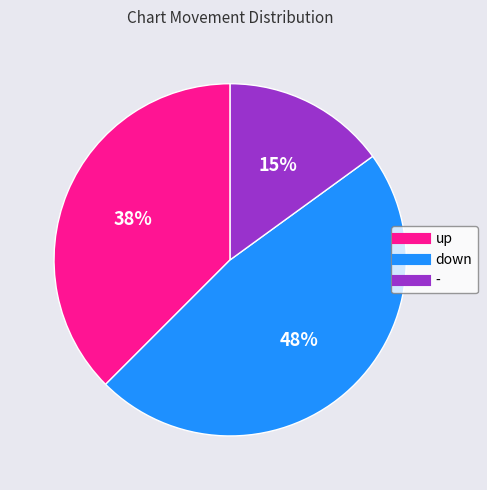

Does any single category account for the majority?

No